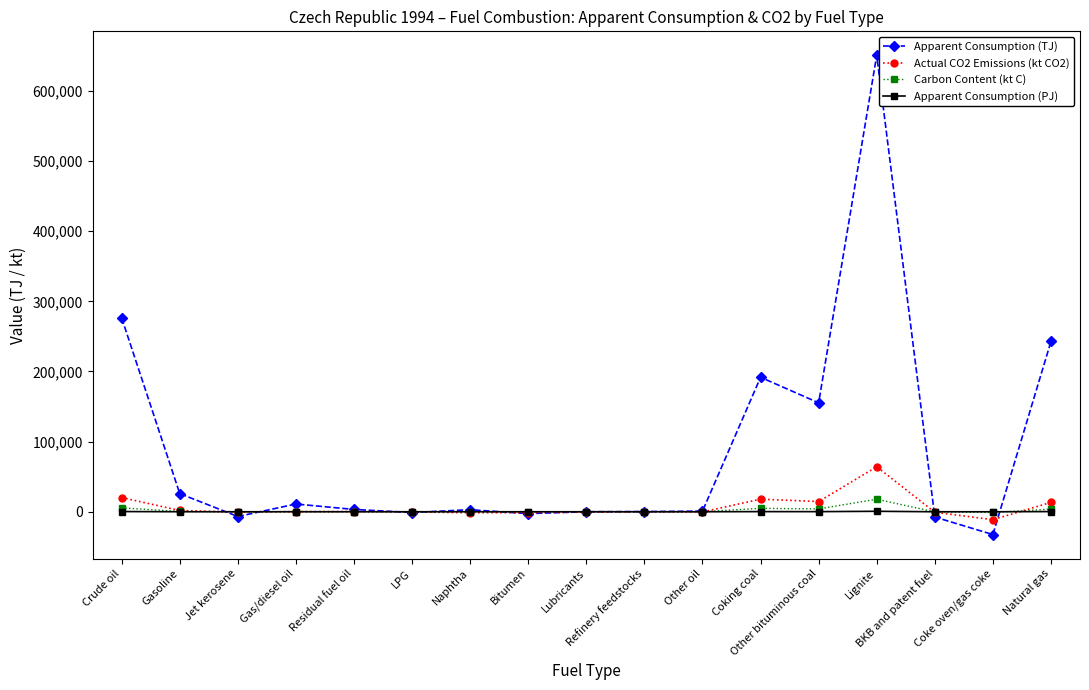

True or false: Apparent Consumption (TJ) has more than 1 points higher than both neighbors.

True